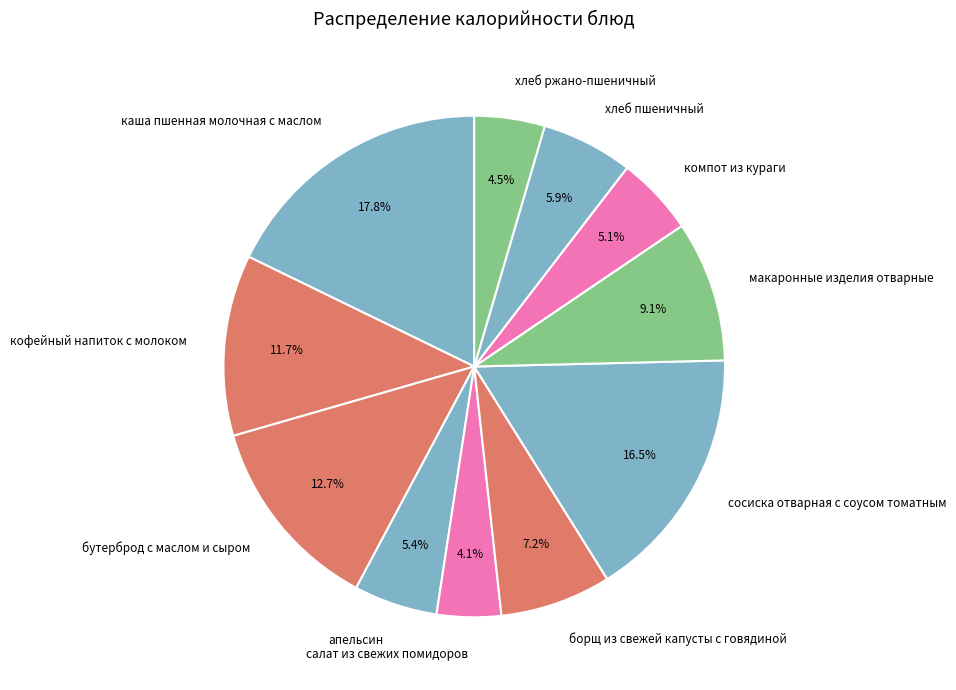

To the nearest percent, what is the average slice percentage?

9%